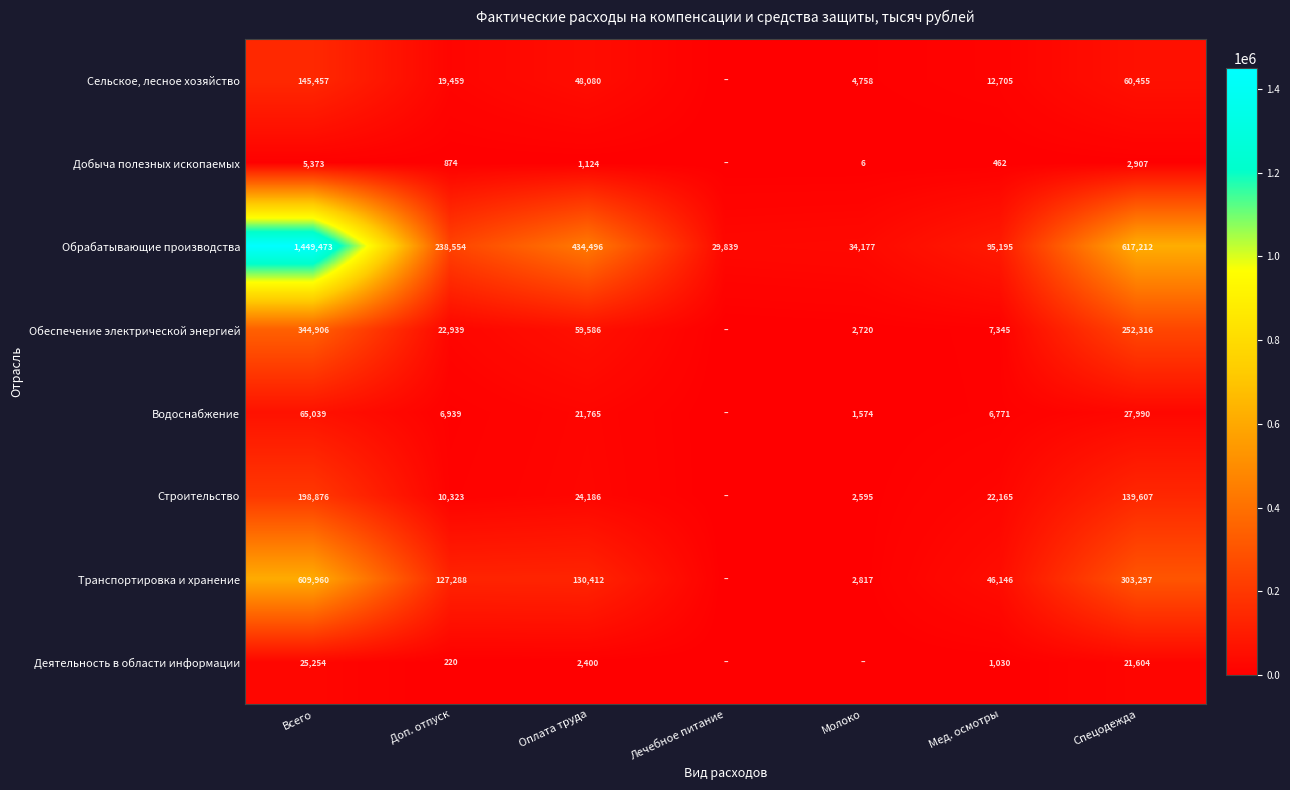

The Обрабатывающие производства series shows 49820 at Доп. отпуск. True or false?

False